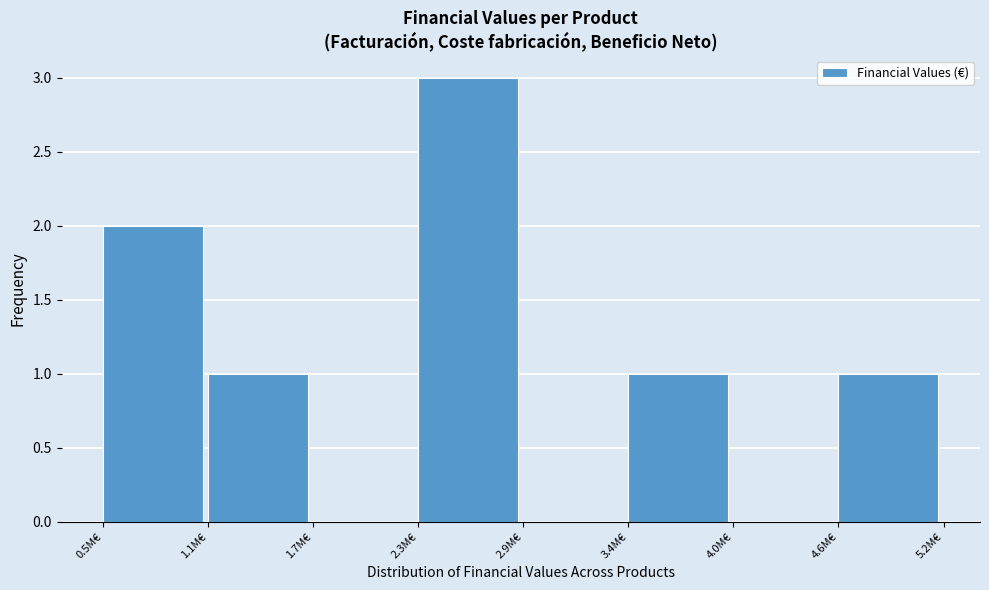

Reading left to right, extract all data points from this chart.

0.5M€=2	1.1M€=1	1.7M€=0	2.3M€=3	2.9M€=0	3.4M€=1	4.0M€=0	4.6M€=1